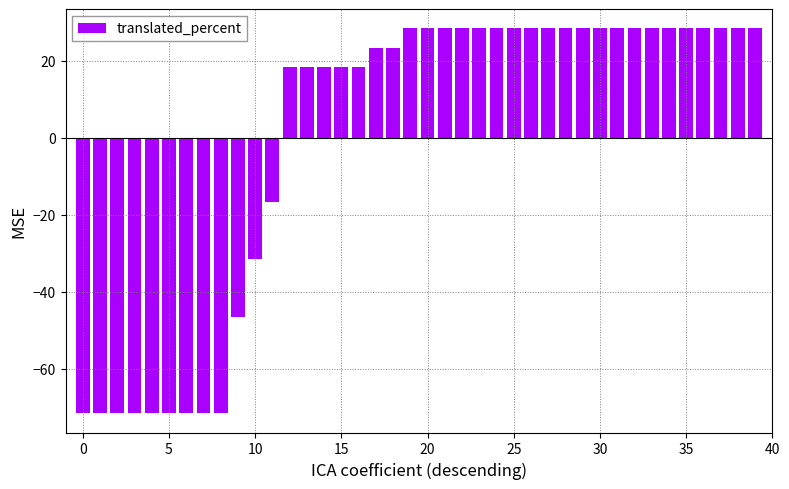

What is the maximum value shown in the chart?

28.5